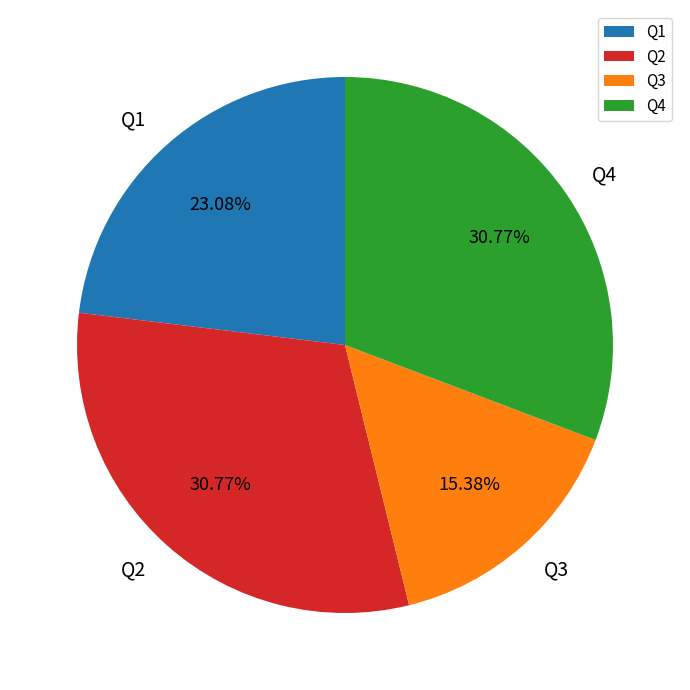

The Q1 slice represents 15% of the pie. True or false?

False